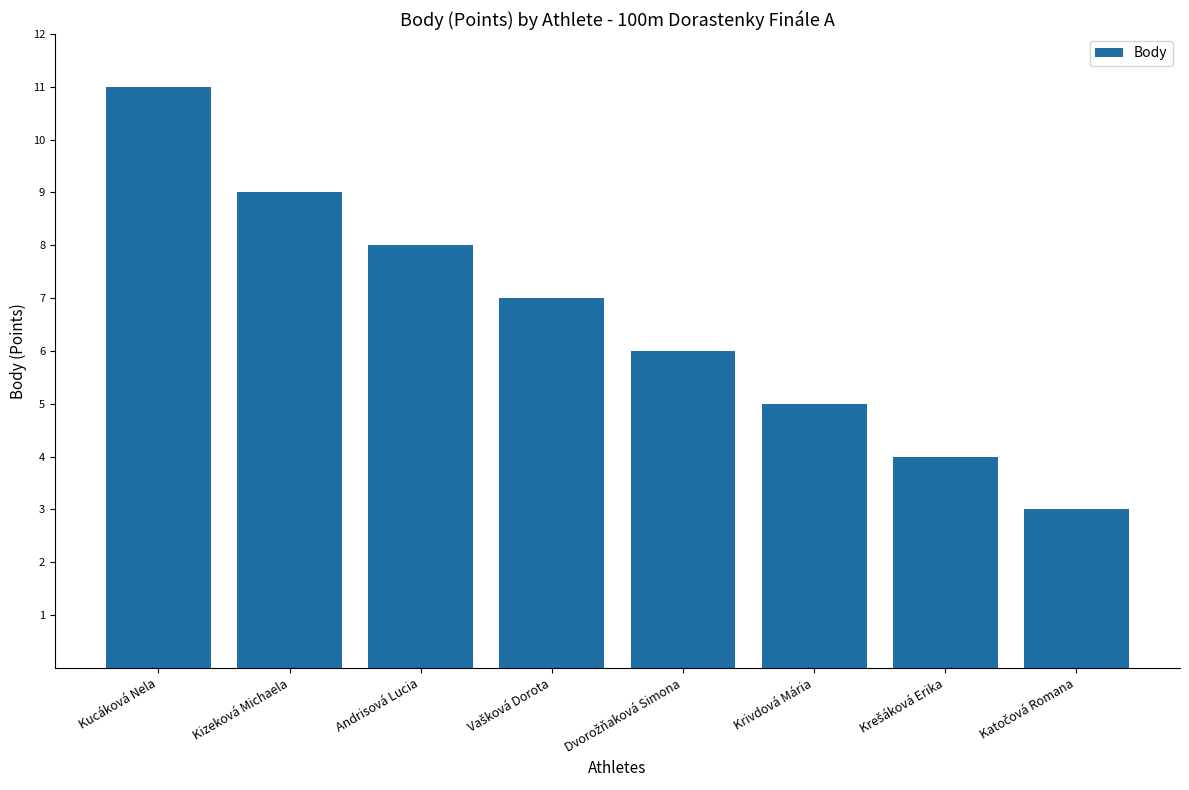

True or false: the data shows 9 at Kizeková Michaela.

True